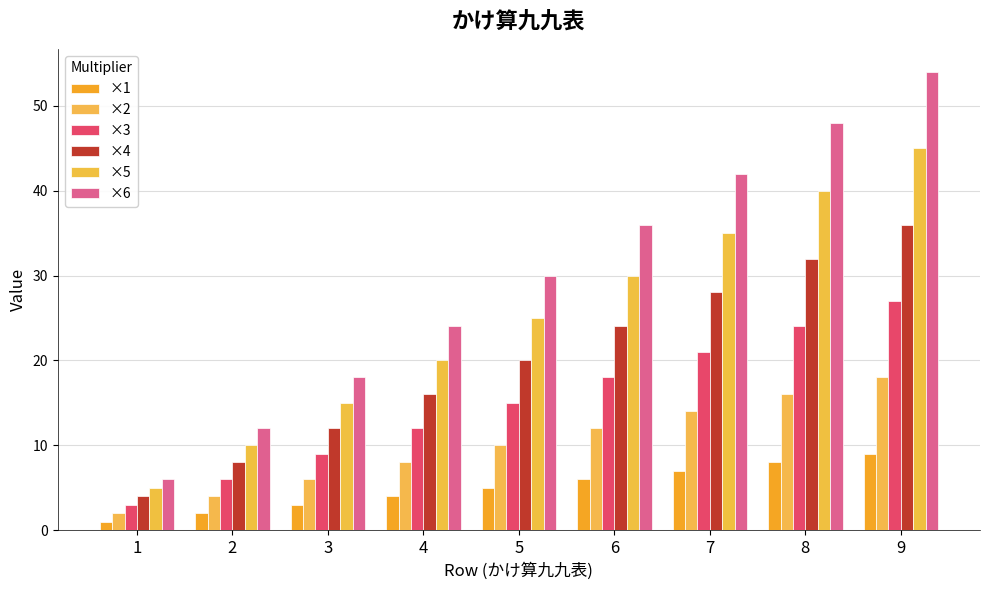

List the series in order of their peak value, lowest first.

×1, ×2, ×3, ×4, ×5, ×6